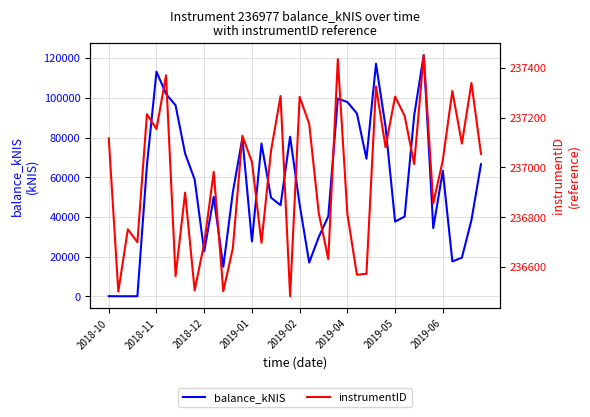

How many lines are shown in the chart?

2